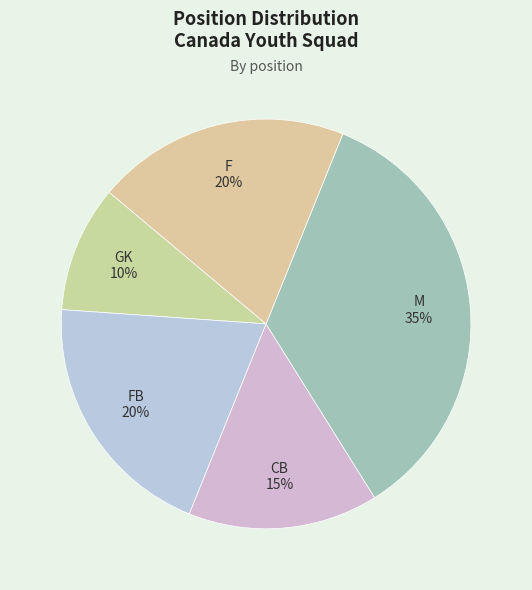

Do F and FB together represent more than half of the pie?

No